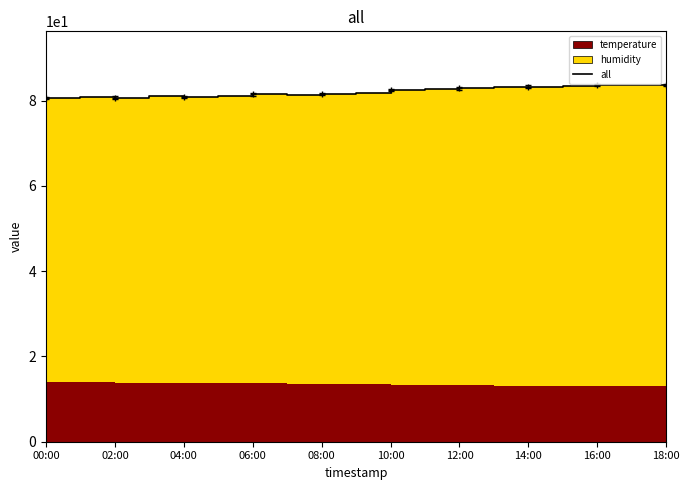

Reading left to right, transcribe all the data shown in this chart.

80.5	80.8	80.7	81.0	80.9	81.1	81.4	81.2	81.5	81.8	82.4	82.7	82.9	83.1	83.2	83.4	83.6	83.6	83.7